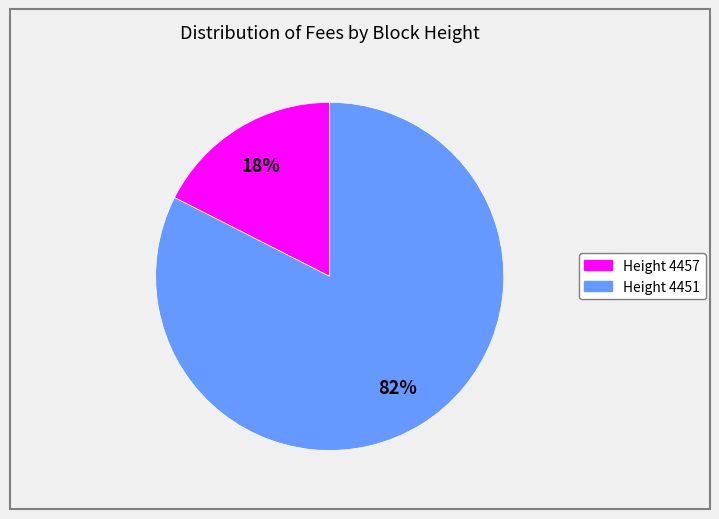

Count the number of slices in the pie.

2